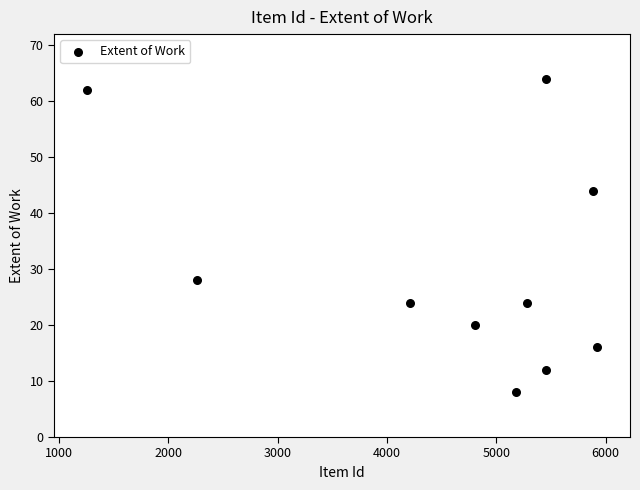

What is the average X value?

4570